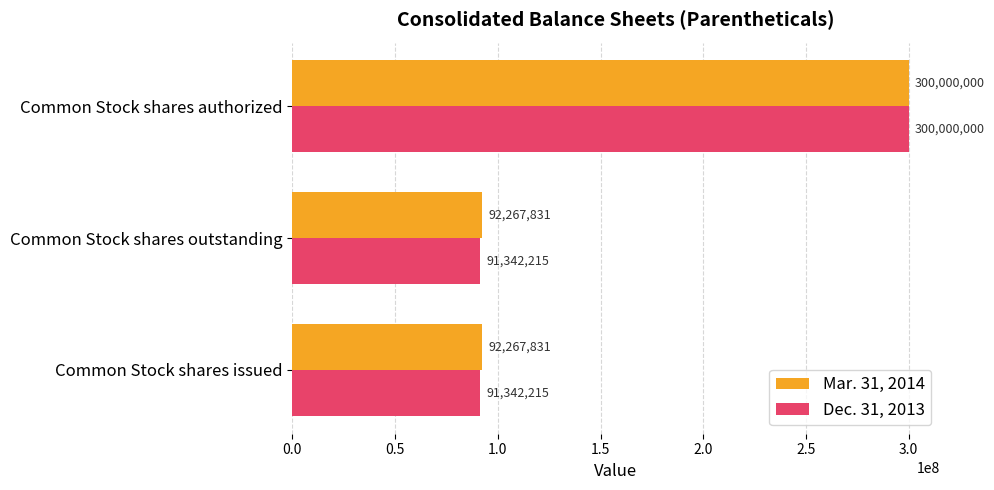

Read the Mar. 31, 2014 value at Common Stock shares outstanding, to the nearest 10.

92267830